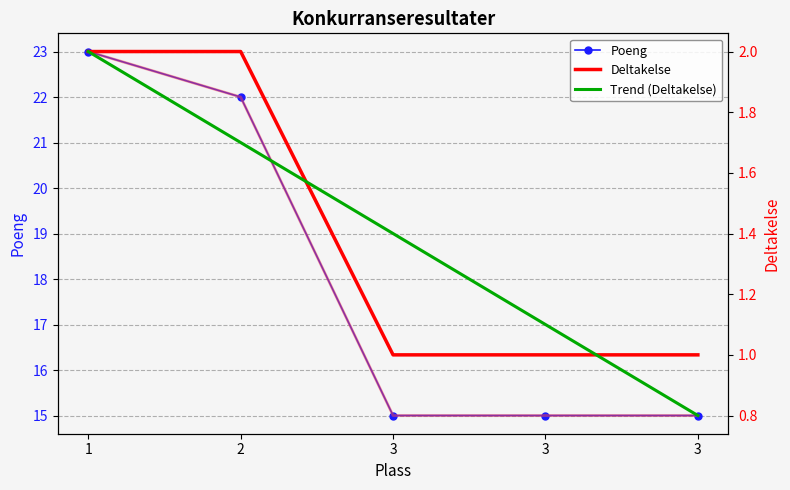

True or false: Poeng has more than 2 interior local peaks.

False